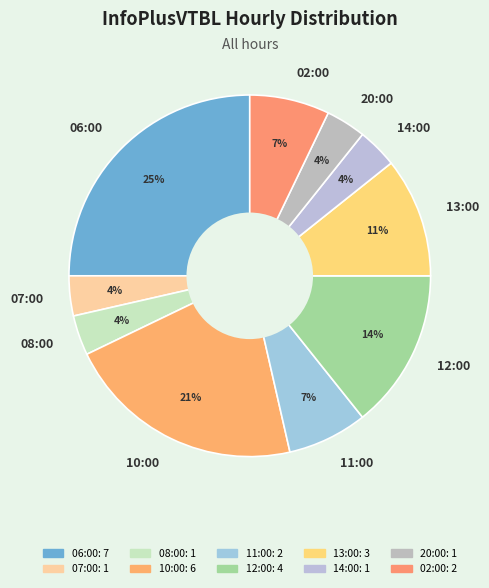

Do 10:00 and 20:00 together represent more than half of the pie?

No